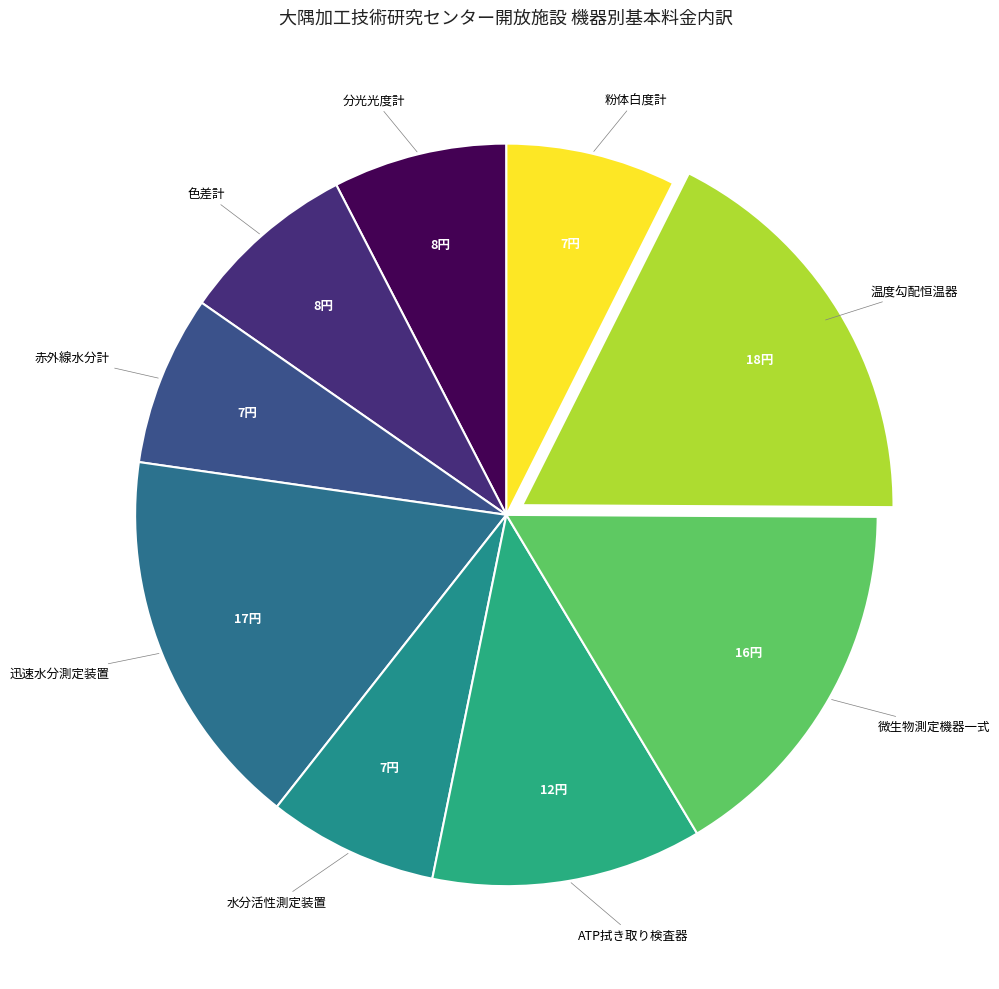

How many segments does this pie chart have?

9